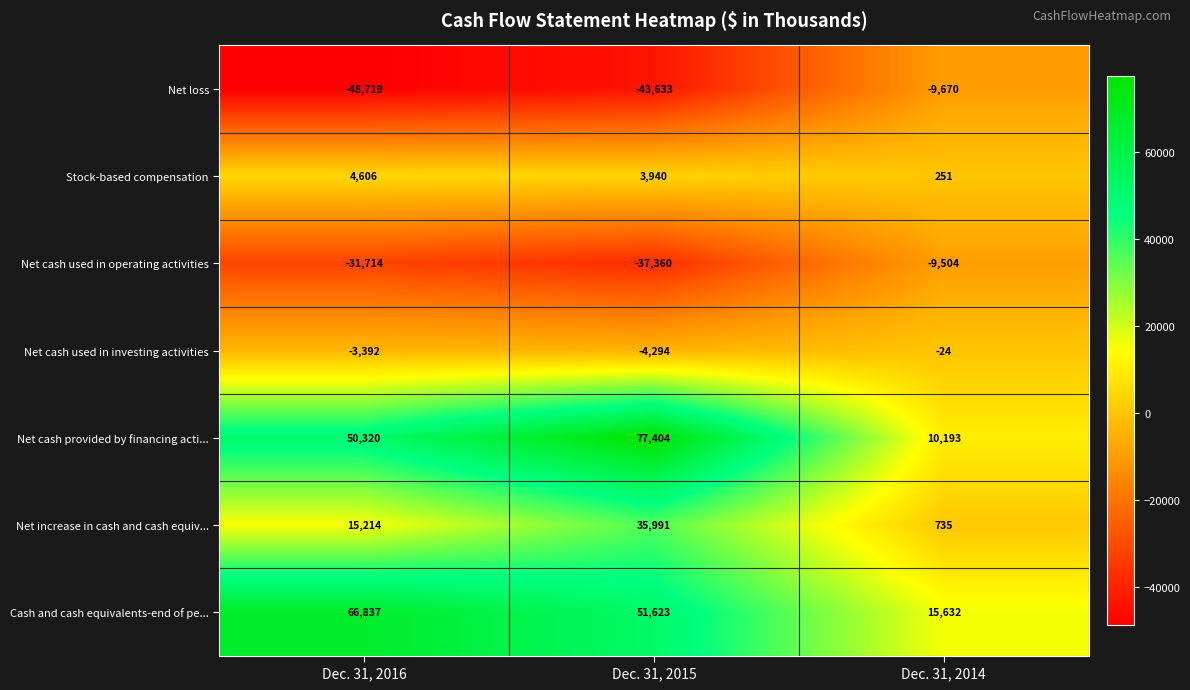

Reading left to right, extract all data points from this chart.

Net loss: -48719	-43633	-9670
Stock-based compensation: 4606	3940	251
Net cash used in operating activities: -31714	-37360	-9504
Net cash used in investing activities: -3392	-4294	-24
Net cash provided by financing acti...: 50320	77404	10193
Net increase in cash and cash equiv...: 15214	35991	735
Cash and cash equivalents-end of pe...: 66837	51623	15632